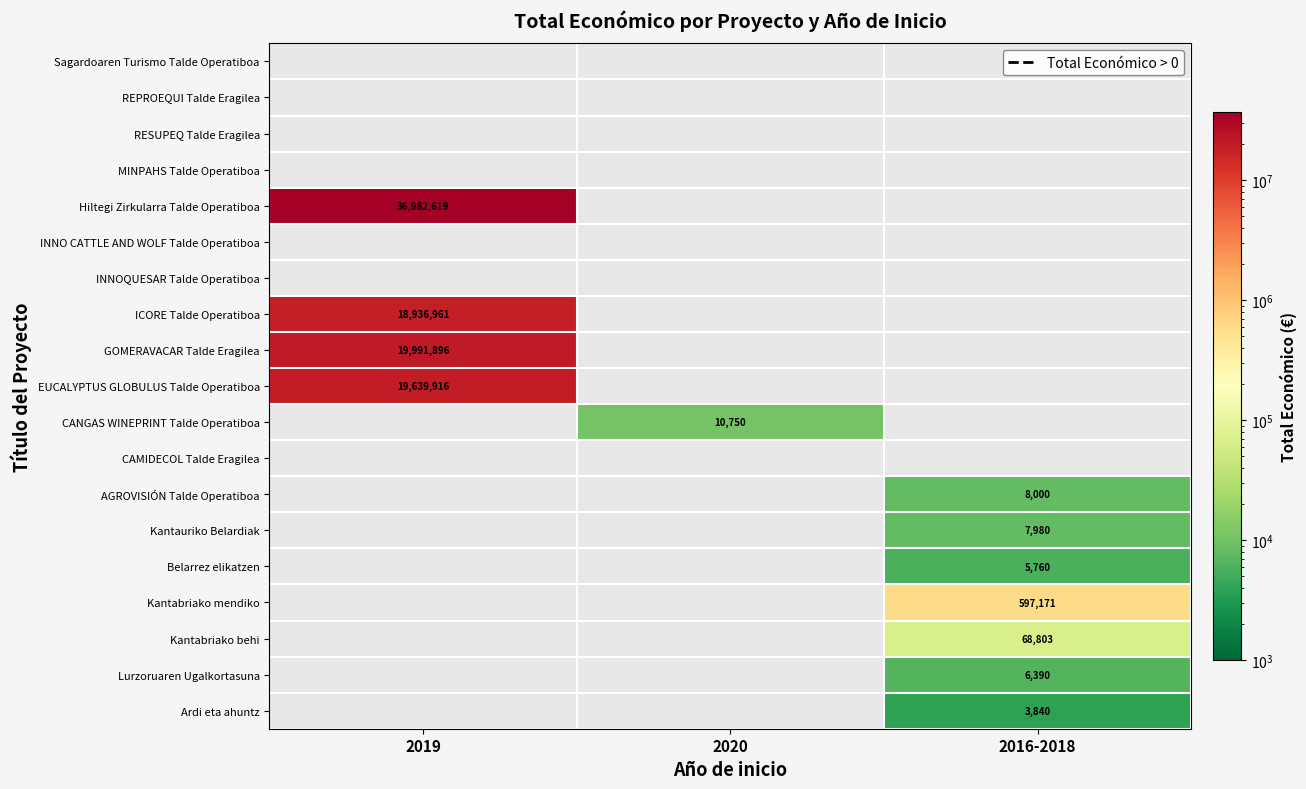

How many categories are shown in the chart?

3